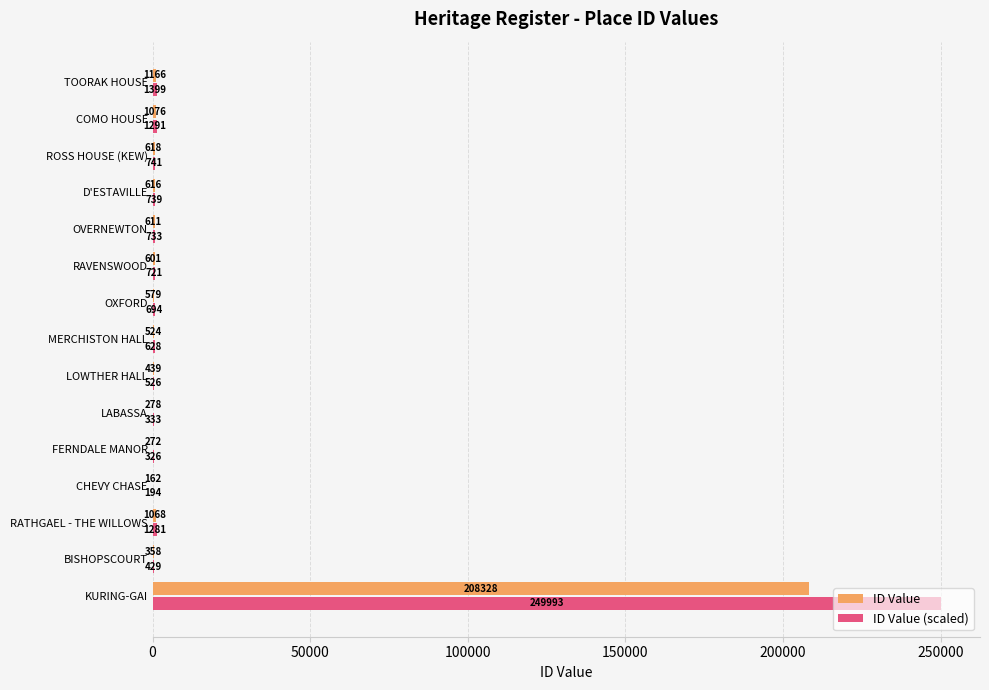

The value of ID Value at FERNDALE MANOR is 272.0. True or false?

True